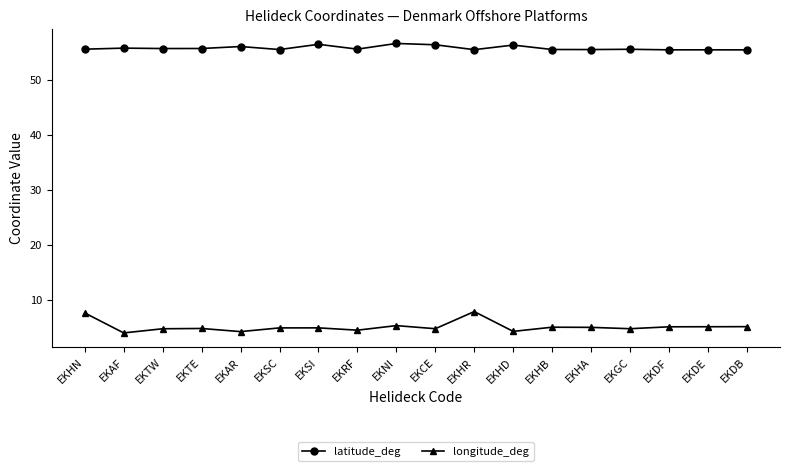

True or false: longitude_deg has a value of 6.5 at EKAF.

False